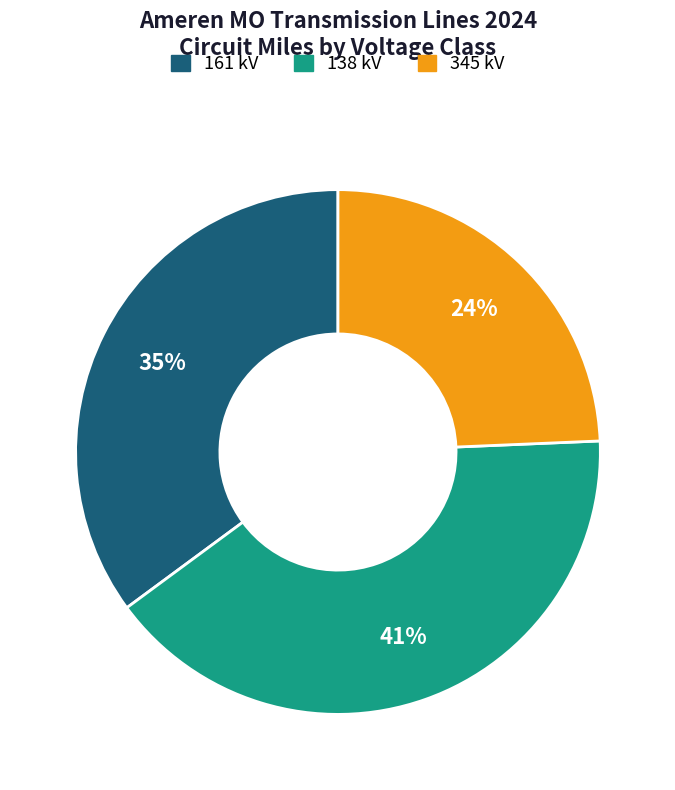

Does any single category account for the majority?

No